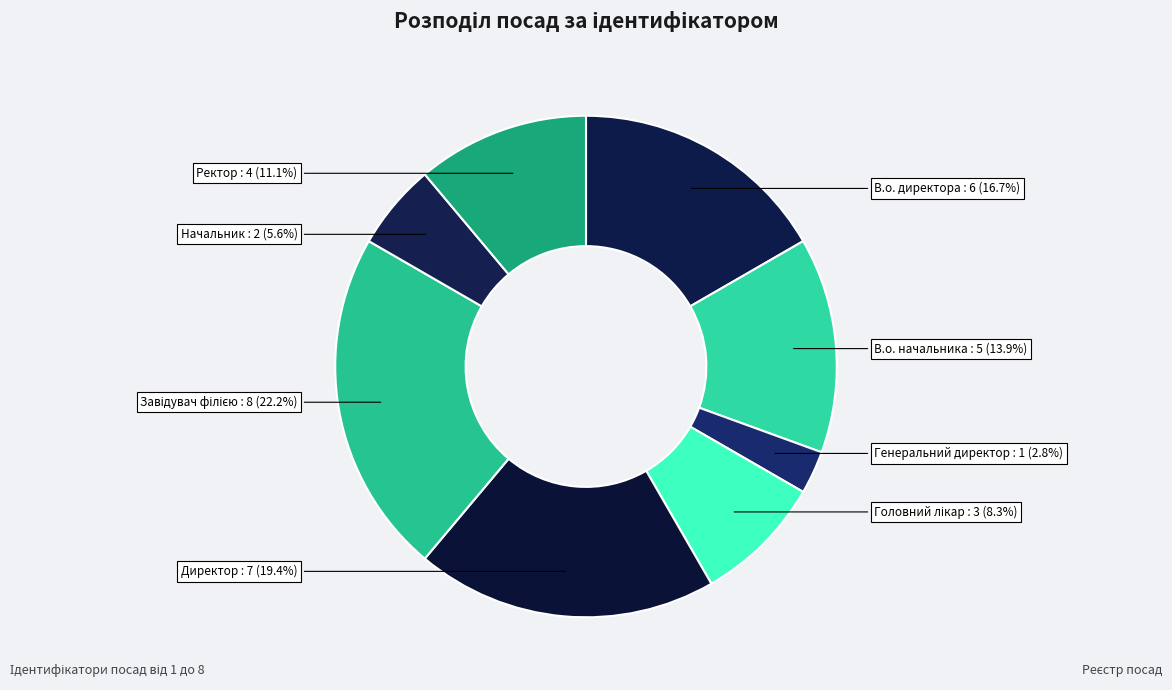

Is there any slice that represents more than half of the pie?

No